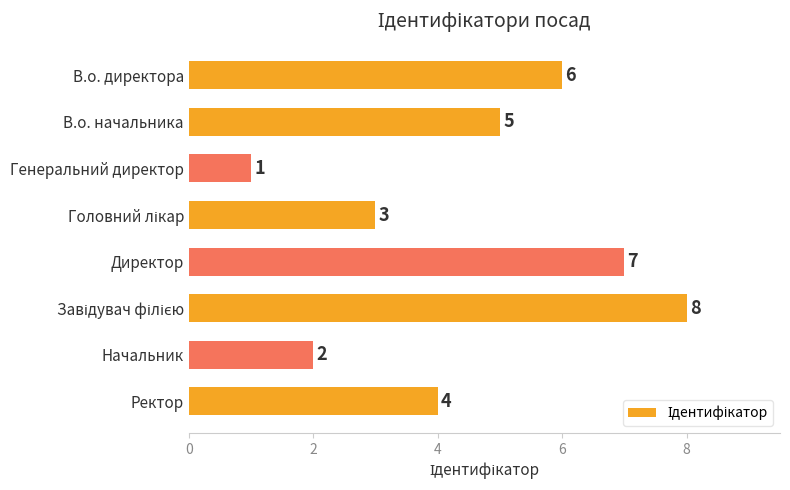

Count the values in the range 3 to 7.

5